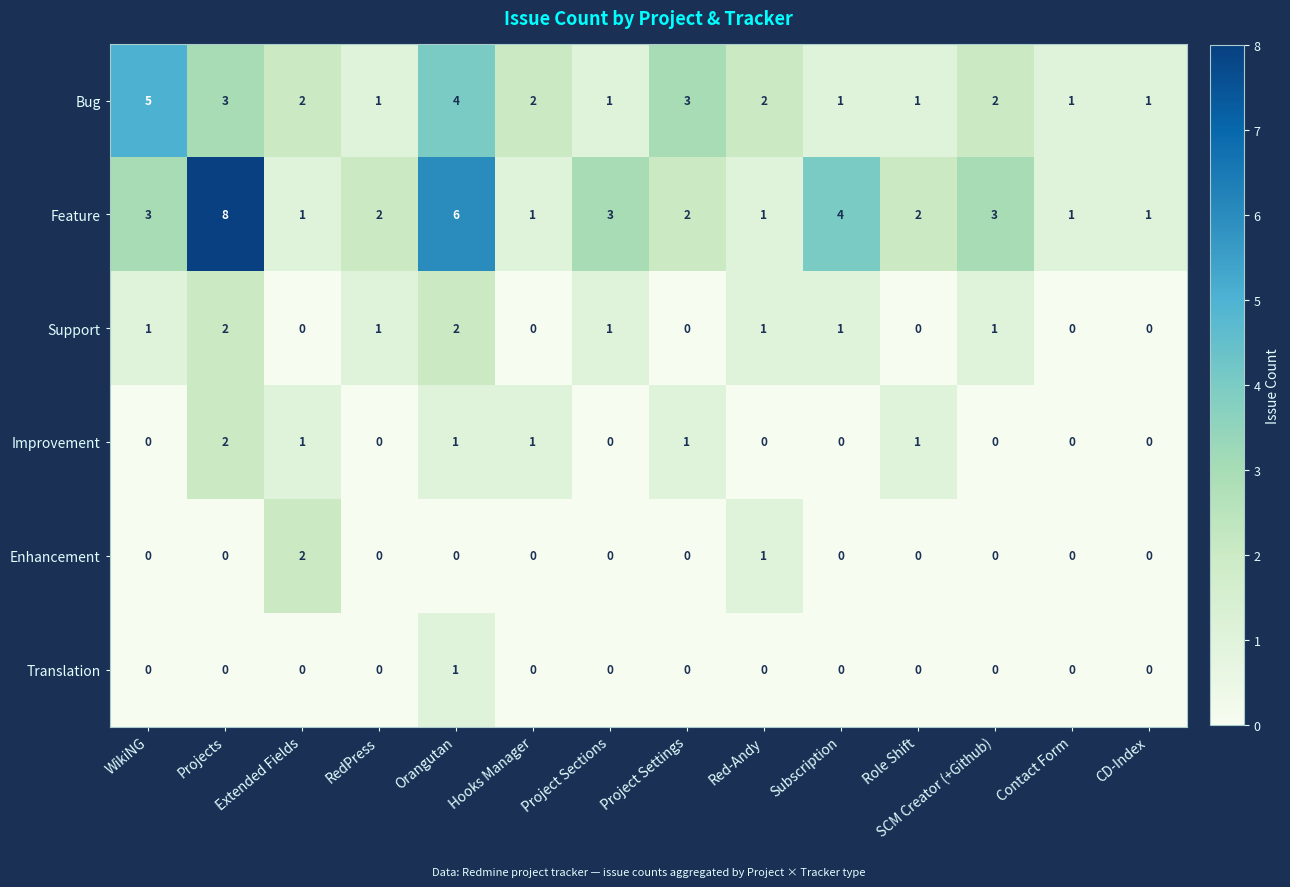

Count the Enhancement values in the range 0 to 1.

13